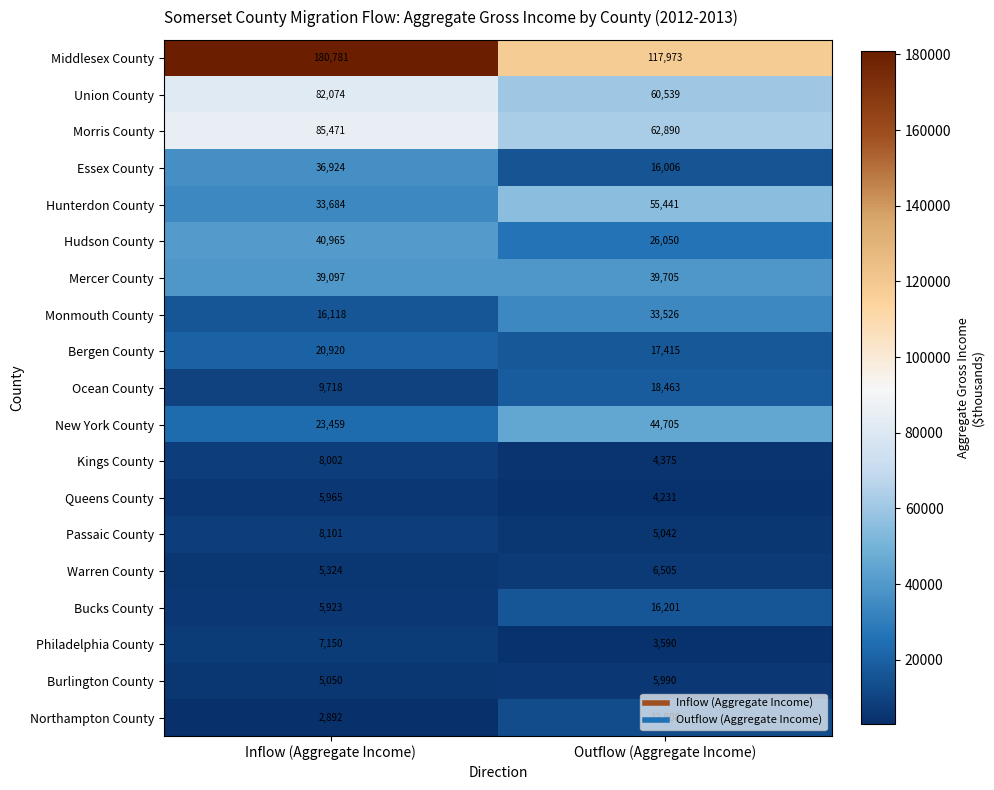

Between Inflow (Aggregate Income) and Outflow (Aggregate Income), which series saw the biggest shift?

Middlesex County